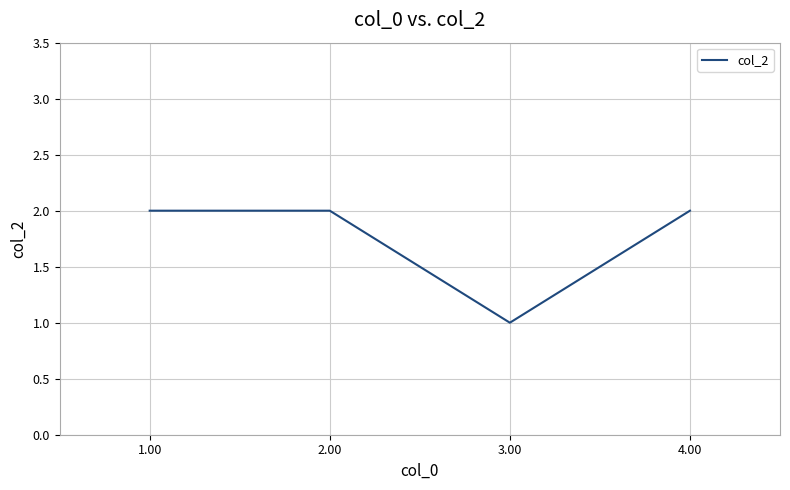

Reading right to left, list all the values displayed in this chart.

2	1	2	2